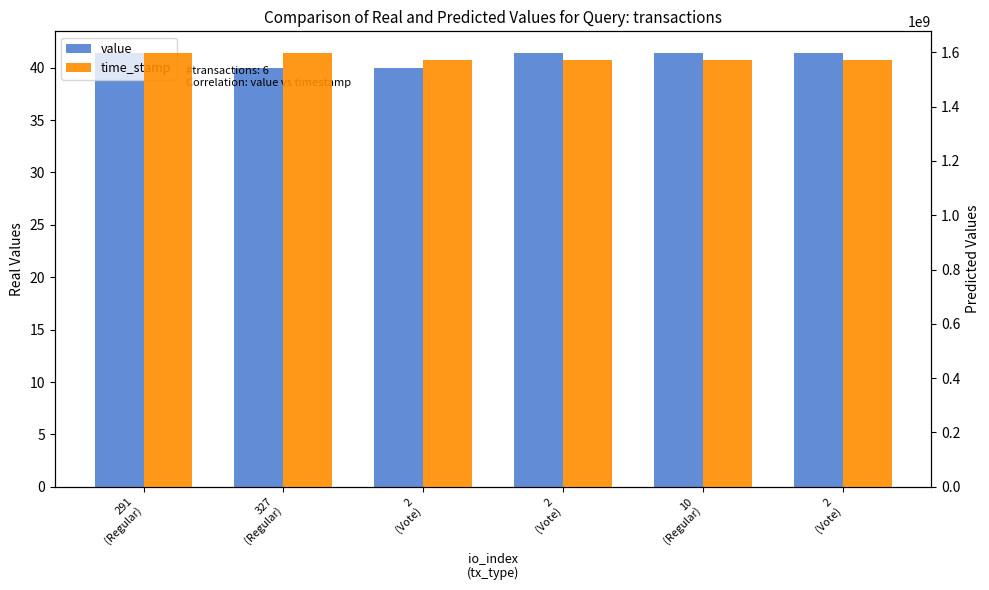

Which label corresponds to the largest value in the chart?

291
(Regular)